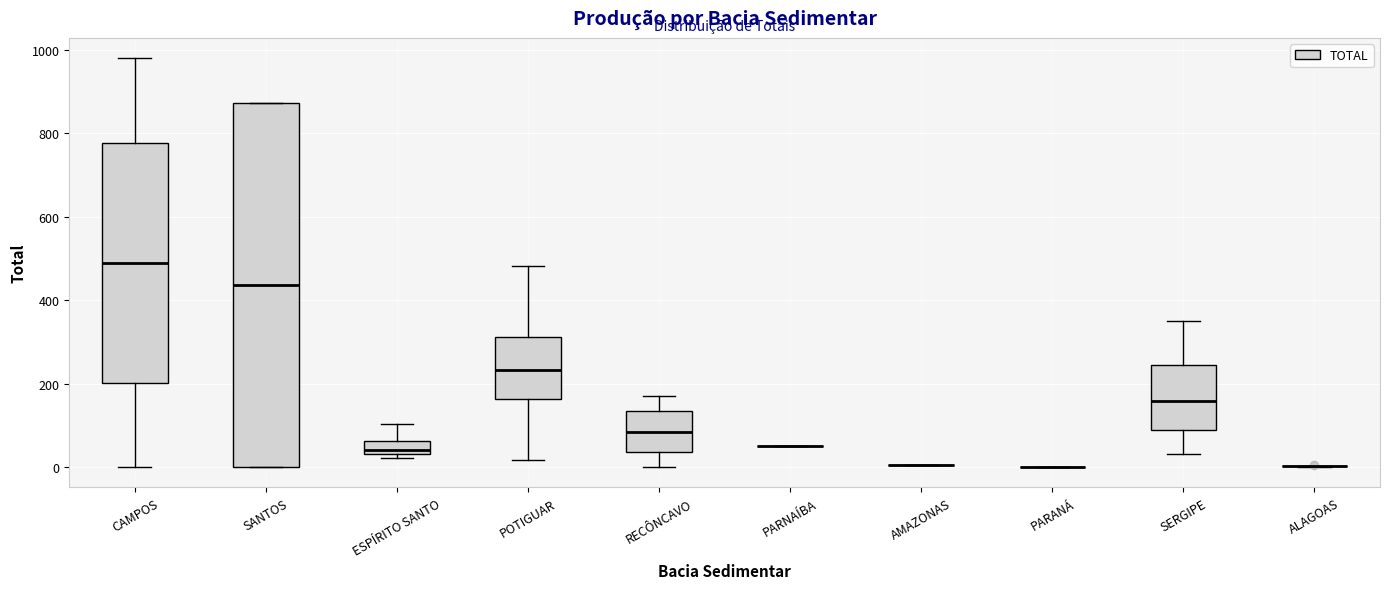

Reading left to right, transcribe this box plot: for each box, give where its median line is, the range the box spans, and where its two whiskers end, as read against the y-axis. The values are not printed on the chart, so give them approximately, as read against the axis.

CAMPOS: median 480, box 200 to 780, whiskers 0 to 980
SANTOS: median 440, box 0 to 880, whiskers 0 to 880
ESPÍRITO SANTO: median 40 (just above the box's lower edge), box 40 to 60, whiskers 20 to 100
POTIGUAR: median 240, box 160 to 320, whiskers 20 to 480
RECÔNCAVO: median 80, box 40 to 140, whiskers 0 to 180
PARNAÍBA: box collapsed to a line at 60, whiskers 60 to 60
AMAZONAS: box collapsed to a line at 0, whiskers 0 to 0
PARANÁ: box collapsed to a line at 0, whiskers 0 to 0
SERGIPE: median 160, box 80 to 240, whiskers 40 to 340
ALAGOAS: box collapsed to a line at 0, whiskers 0 to 0